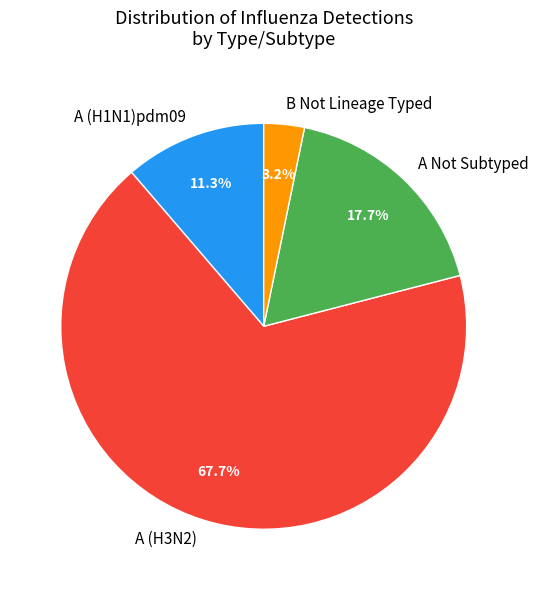

How many slices are in this pie chart?

4